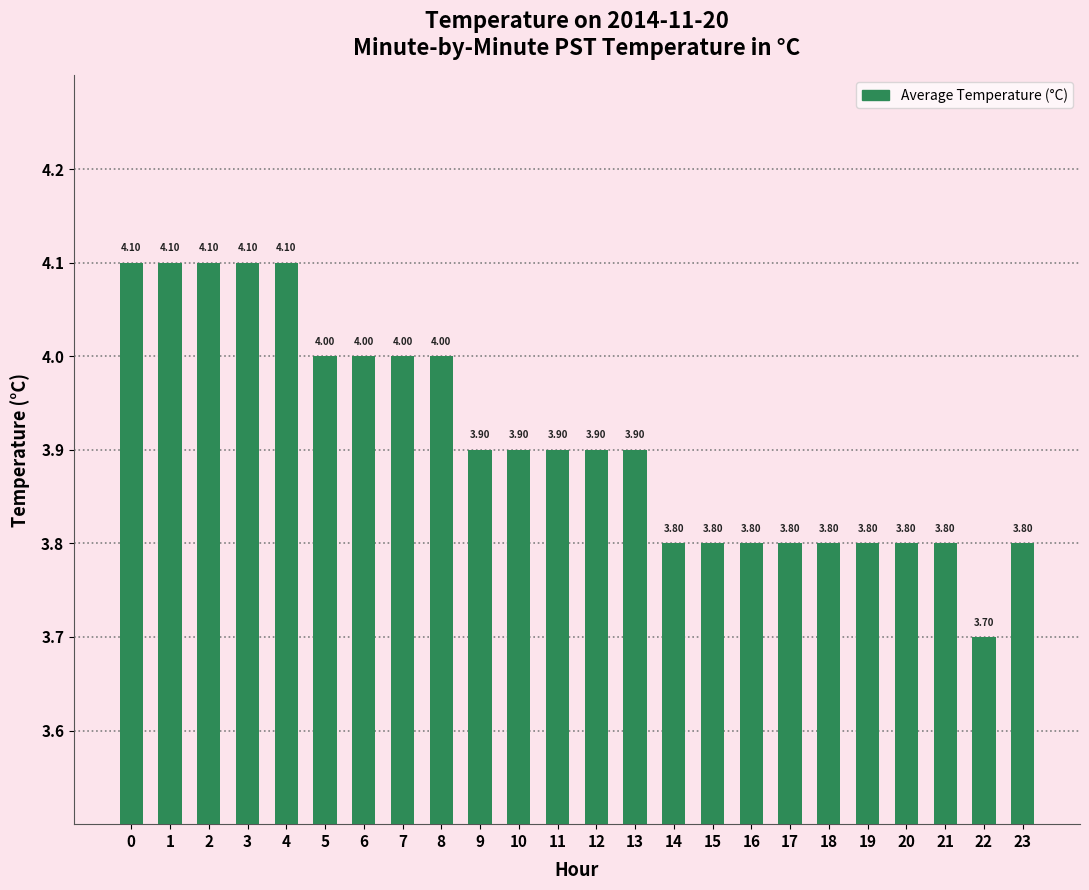

How many values are between 3 and 4?

19